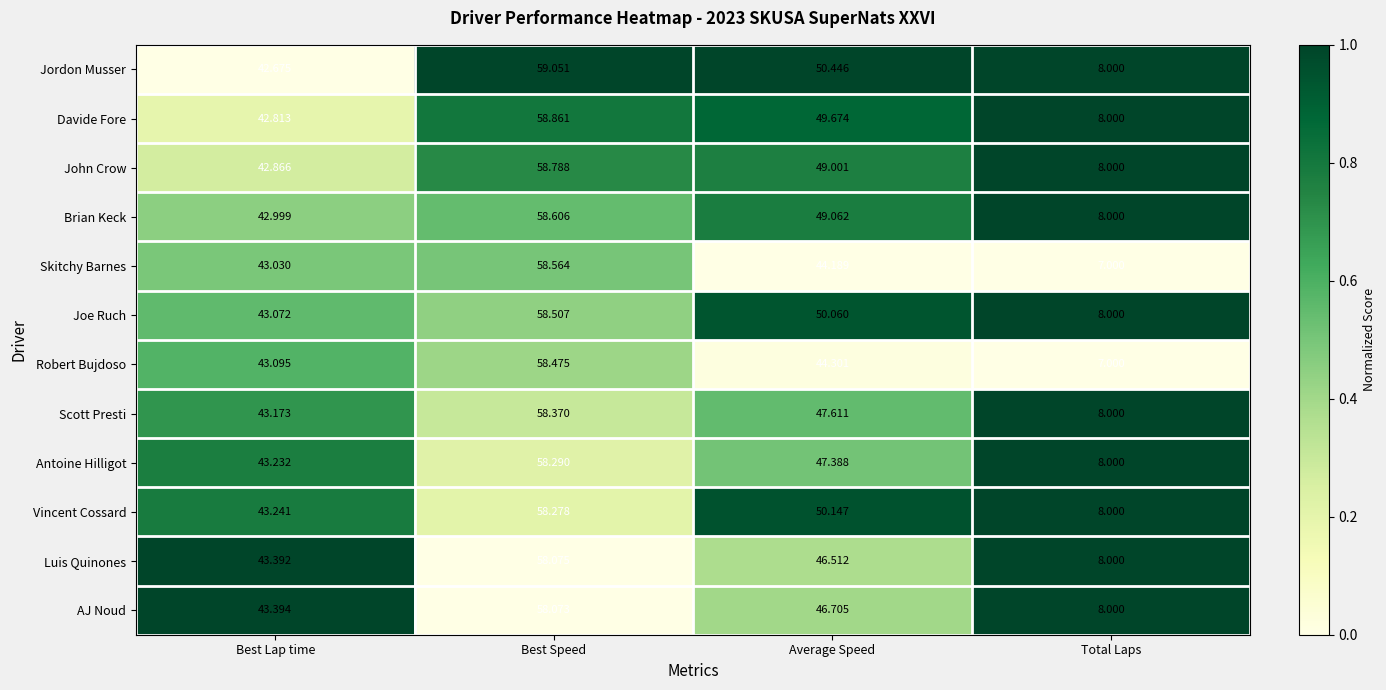

Which label corresponds to the smallest value in the chart?

Total Laps